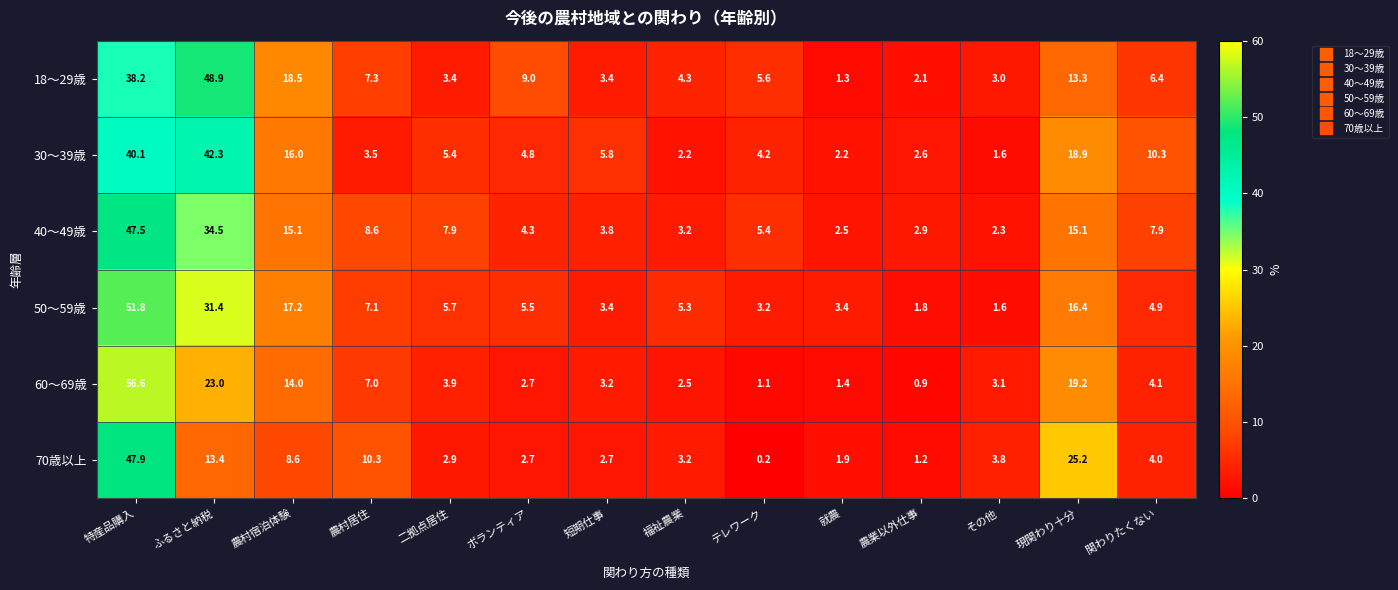

What is the total value across all series at ボランティア?

29.0